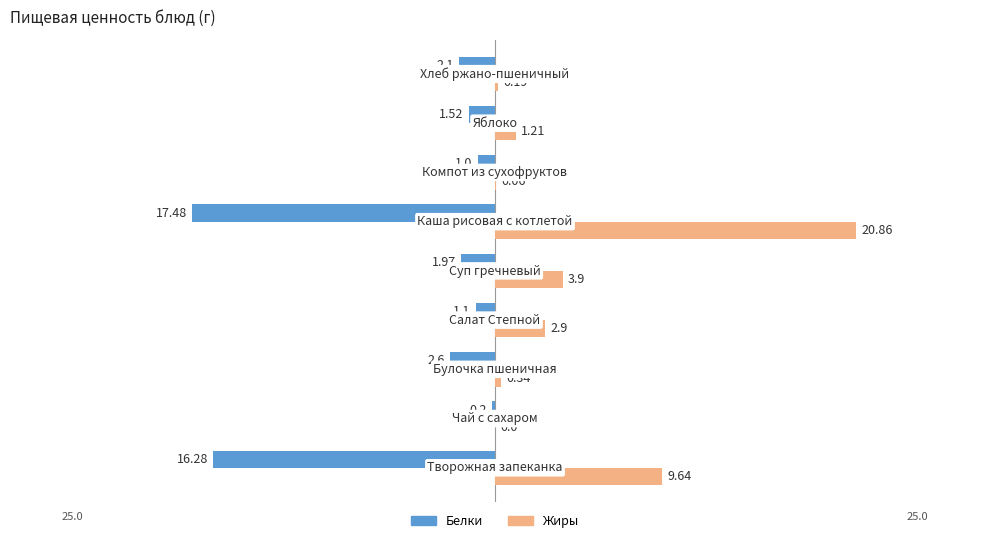

What is the sum of all Жиры values?

39.1